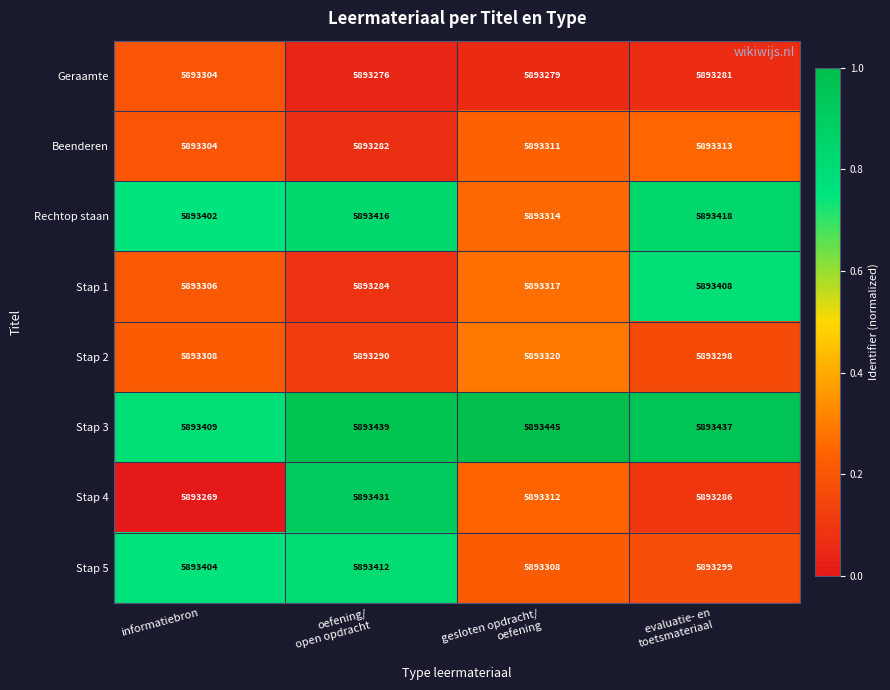

What is the difference between the second highest and second lowest values in the Stap 2 series?

10